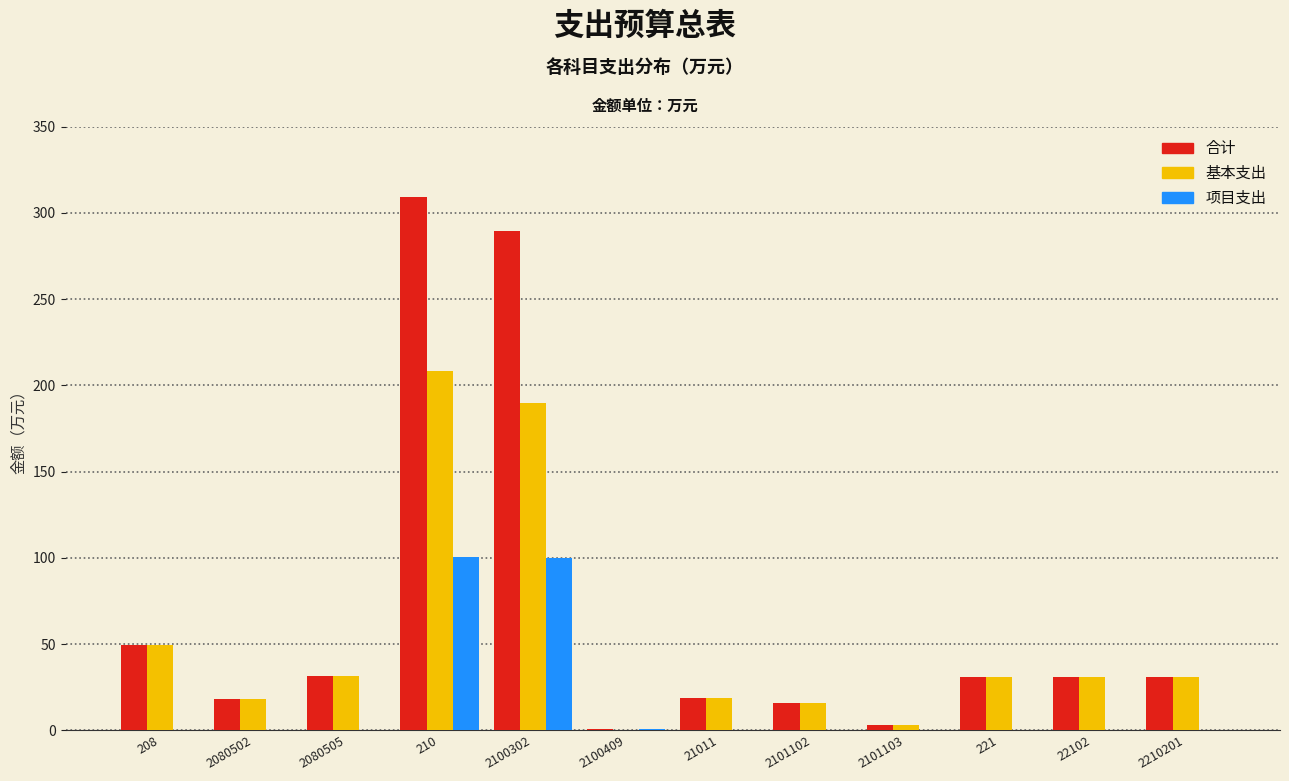

Which series changed the most between 208 and 210?

合计